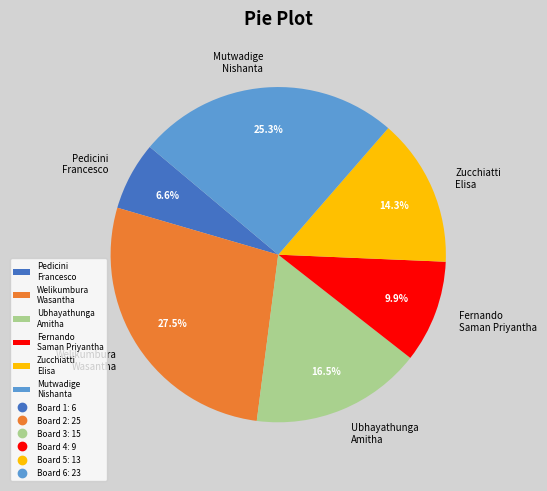

What is the smallest slice in the pie chart?

Pedicini Francesco